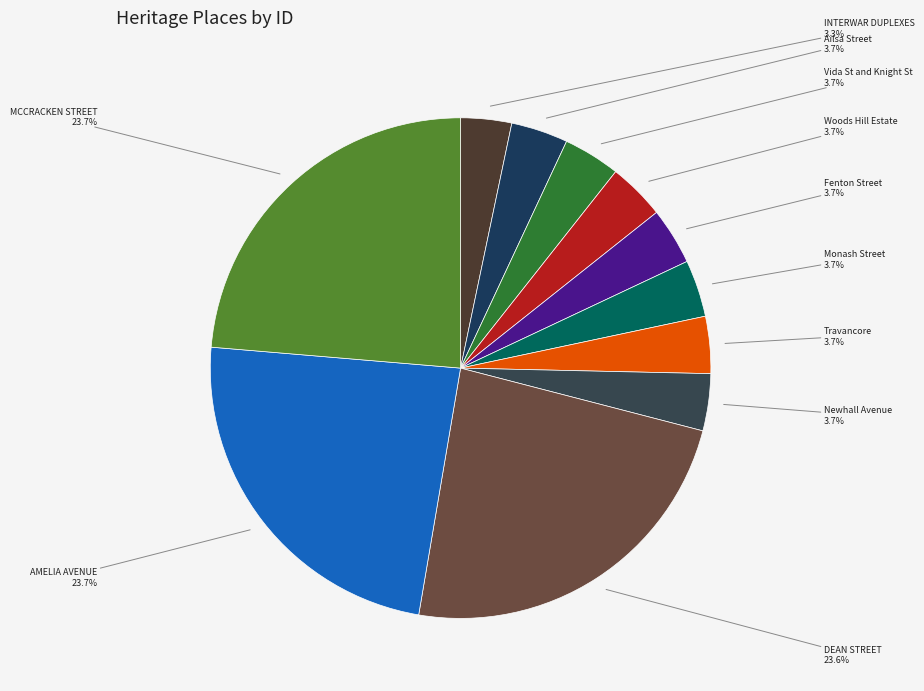

Count the number of slices in the pie.

11